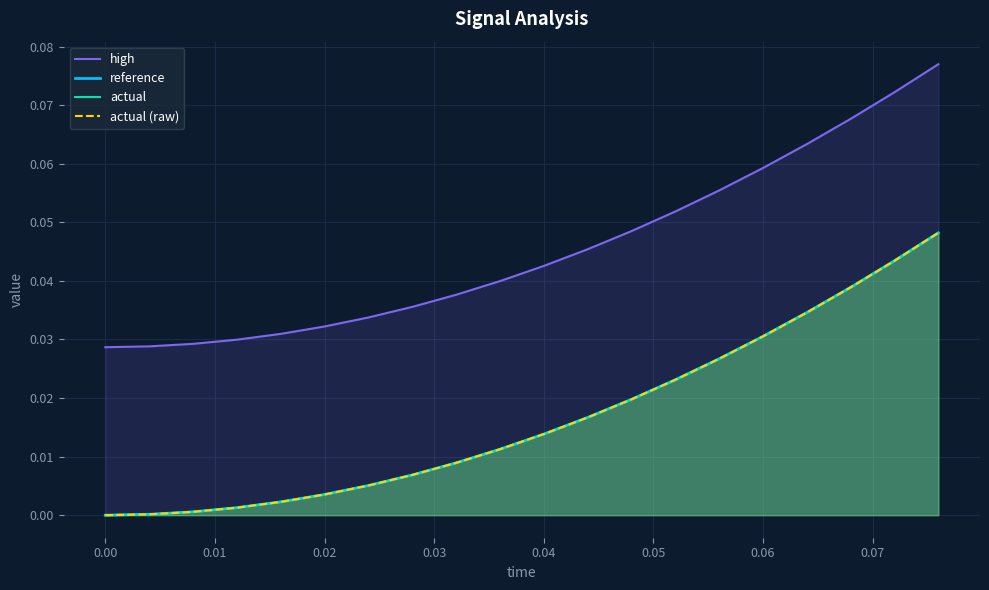

List the series in order of their peak value, highest first.

high, actual, actual (raw), reference